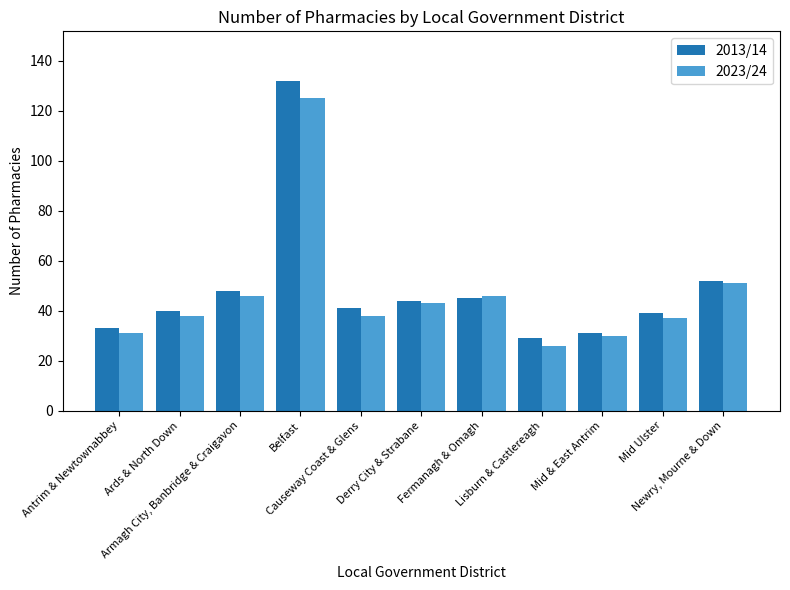

Rank the series by their maximum value, from lowest to highest.

2023/24, 2013/14